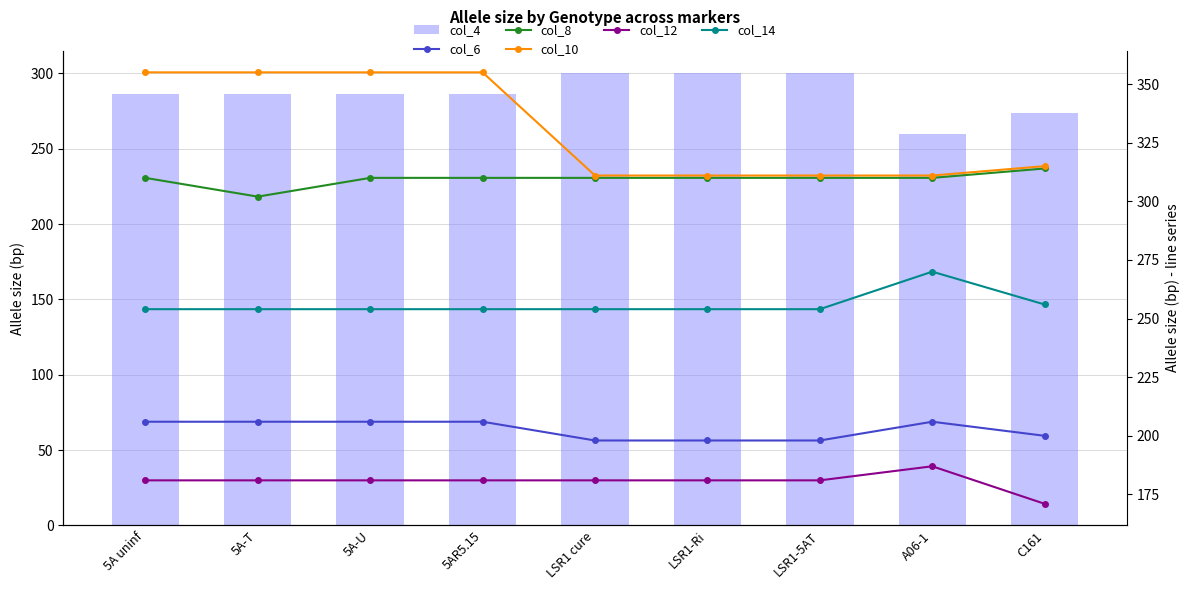

At which category is the sum across all series the highest?

5A uninf